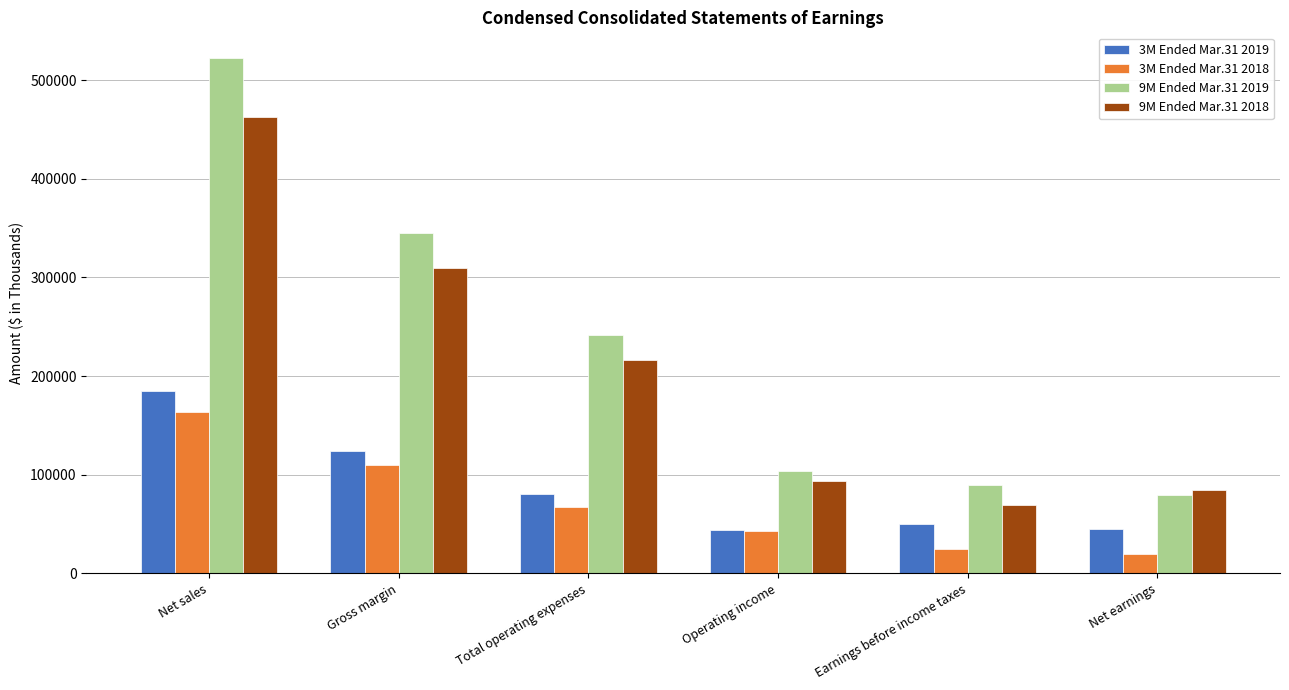

What is the greatest value displayed?

522341